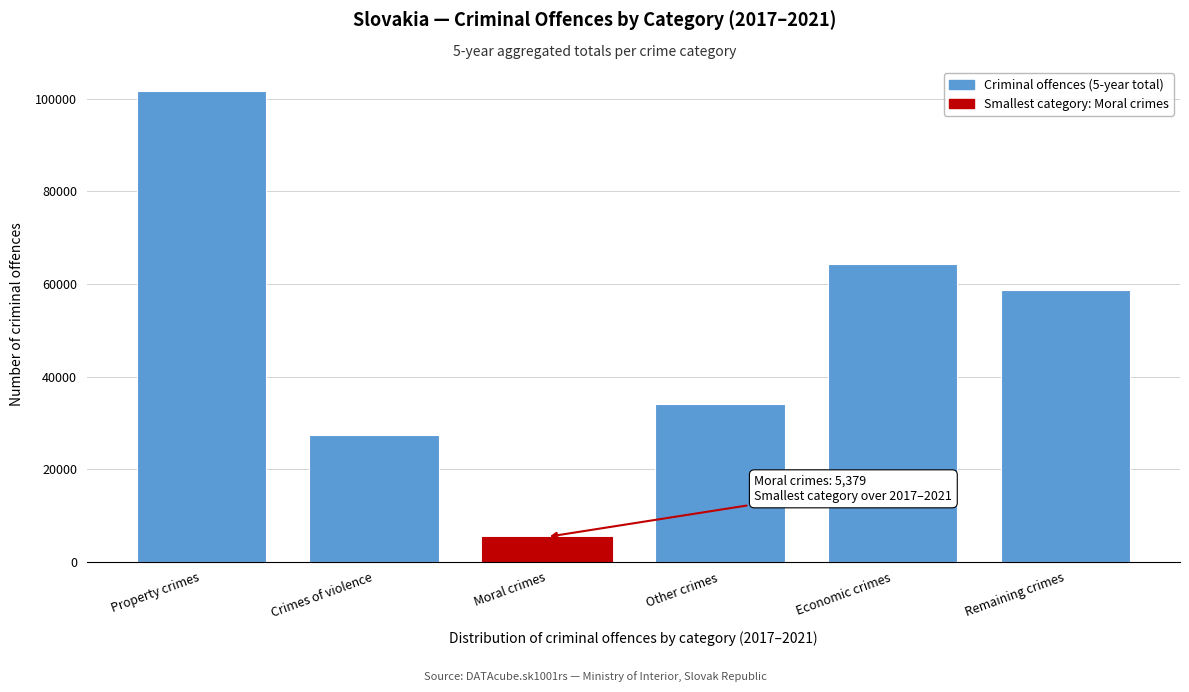

Reading left to right, extract all data points from this chart.

Property crimes=101774	Crimes of violence=27308	Moral crimes=5379	Other crimes=33973	Economic crimes=64357	Remaining crimes=58725